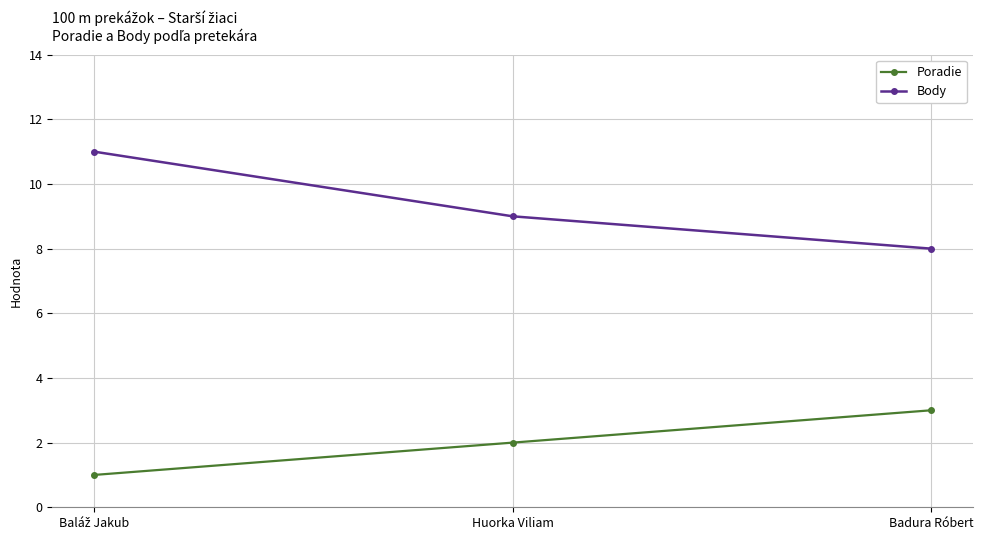

Is it true that Poradie equals 5 at Badura Róbert?

False